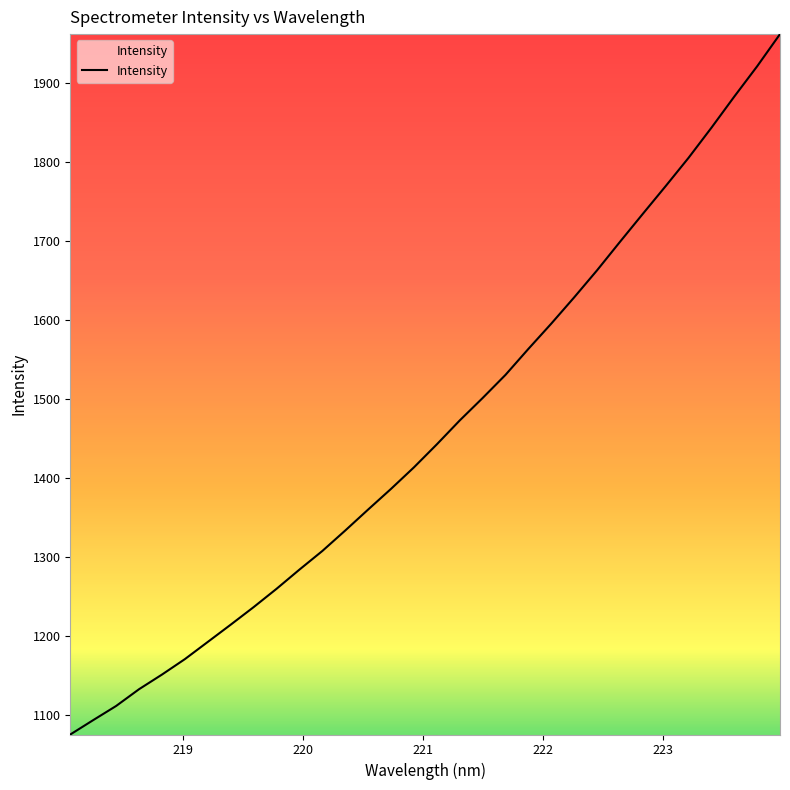

What is the smallest value displayed?

1075.7